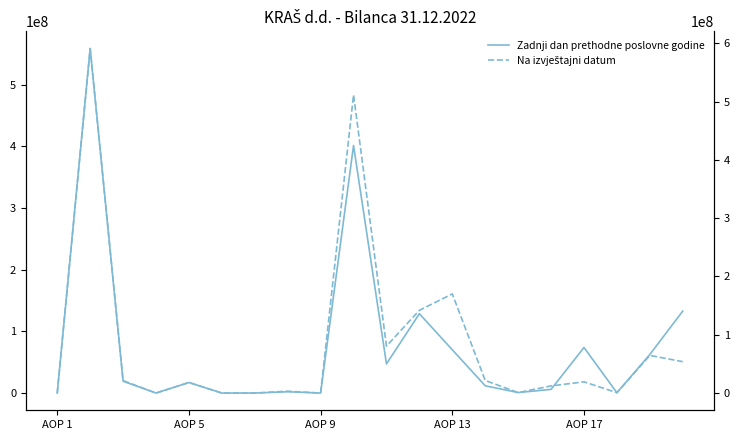

Which series has the widest spread of values?

Na izvještajni datum